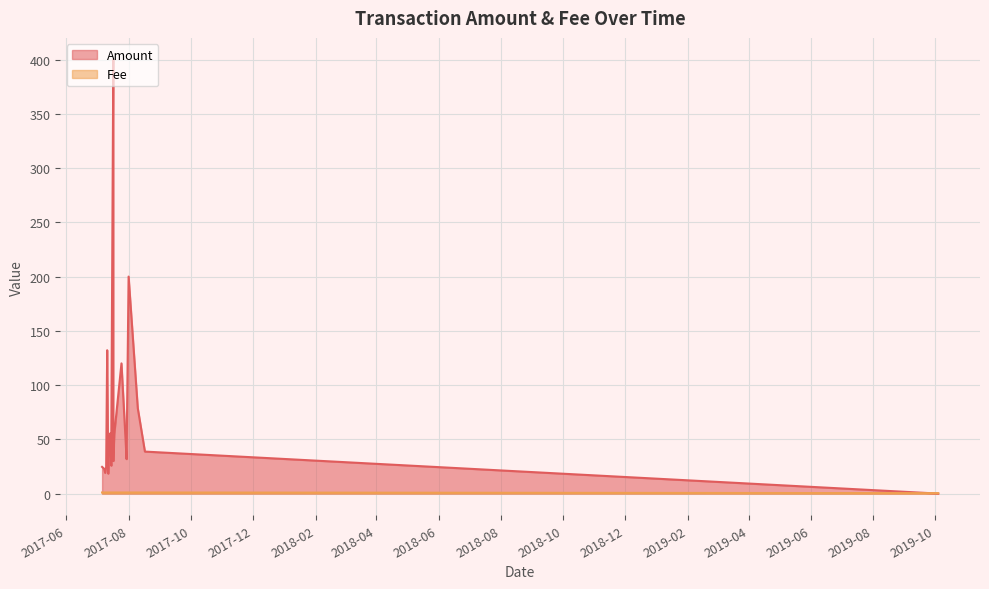

How many intersections are there between Fee and Amount?

1